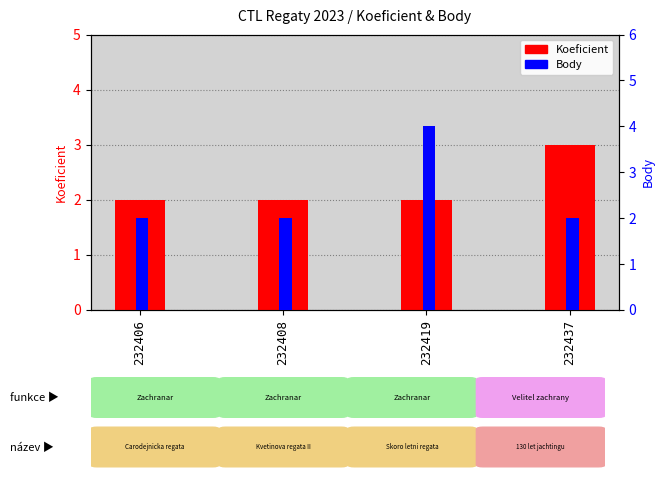

At 232419, list the series in order from largest to smallest.

Body, Koeficient